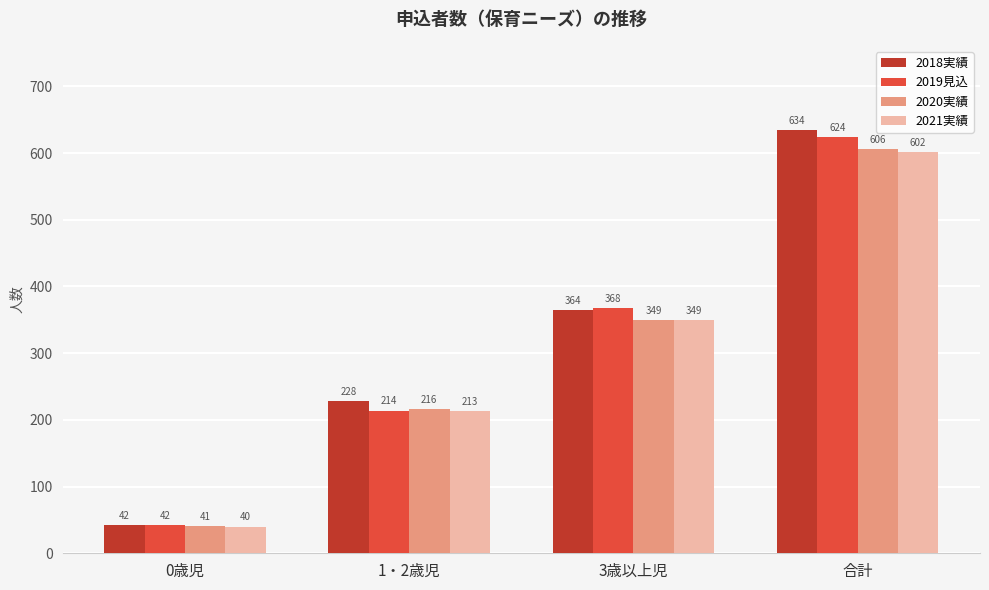

At which category is the sum across all series the highest?

合計